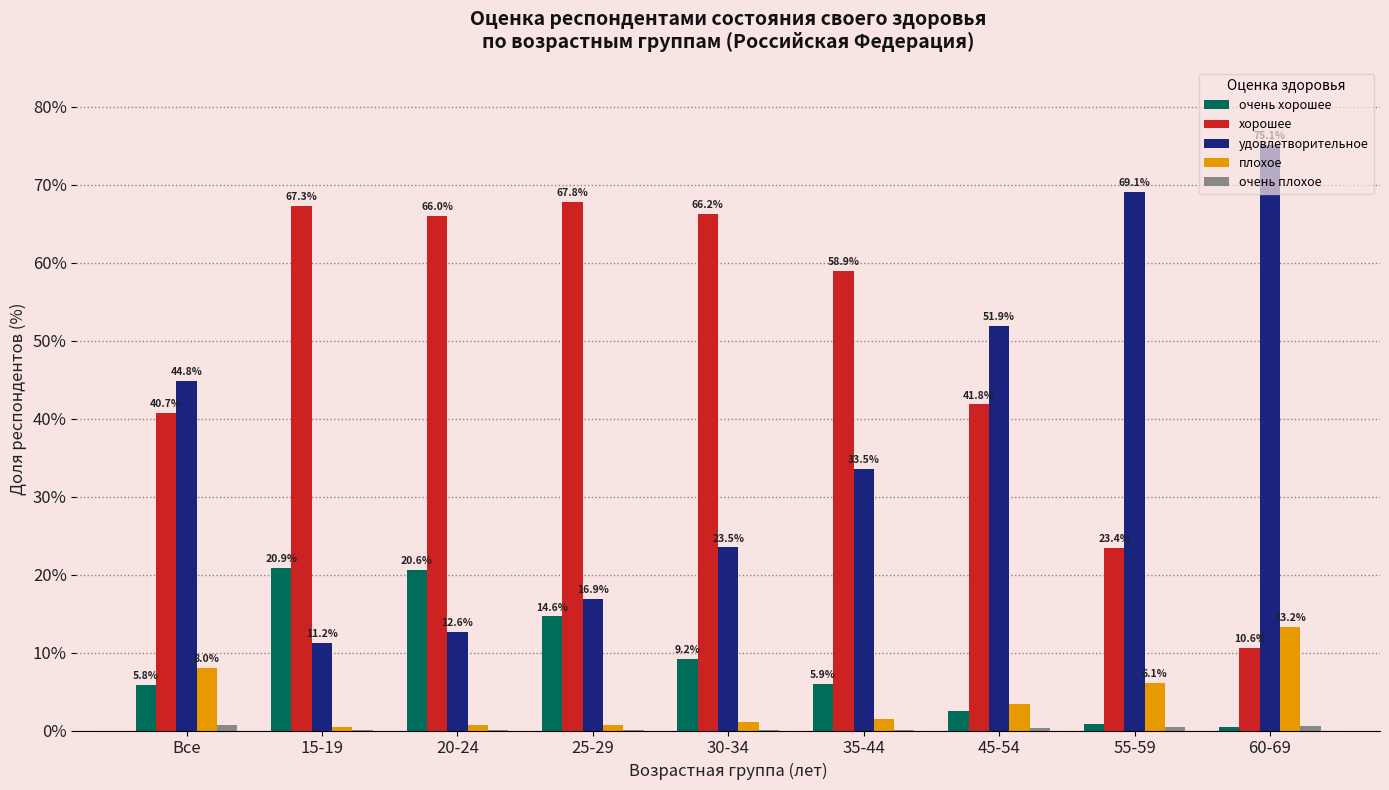

At which label is очень хорошее closest to 10?

30-34